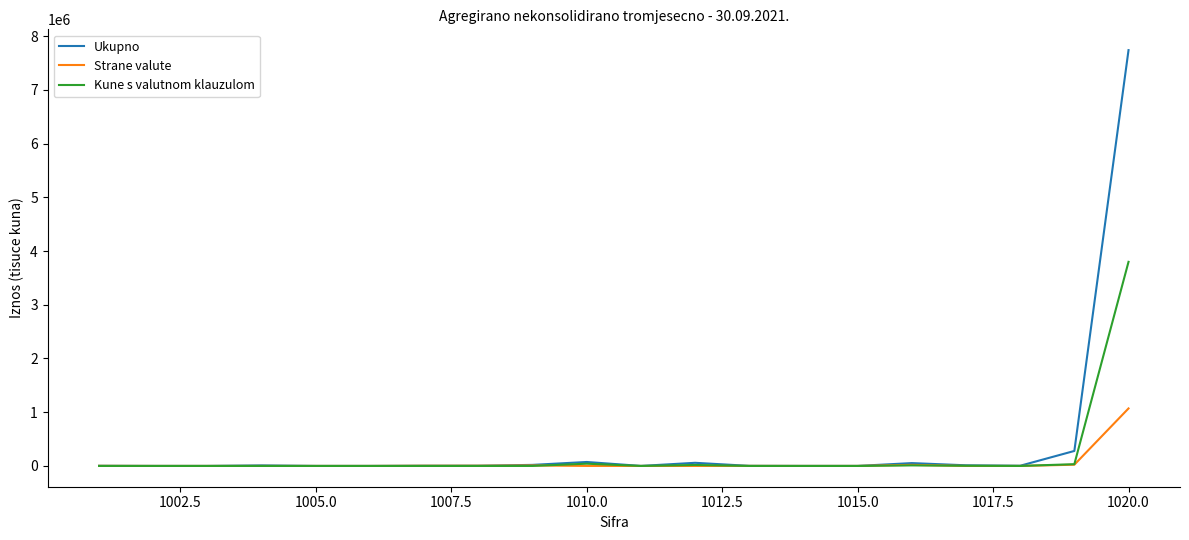

Rank the series by their maximum value, from lowest to highest.

Strane valute, Kune s valutnom klauzulom, Ukupno